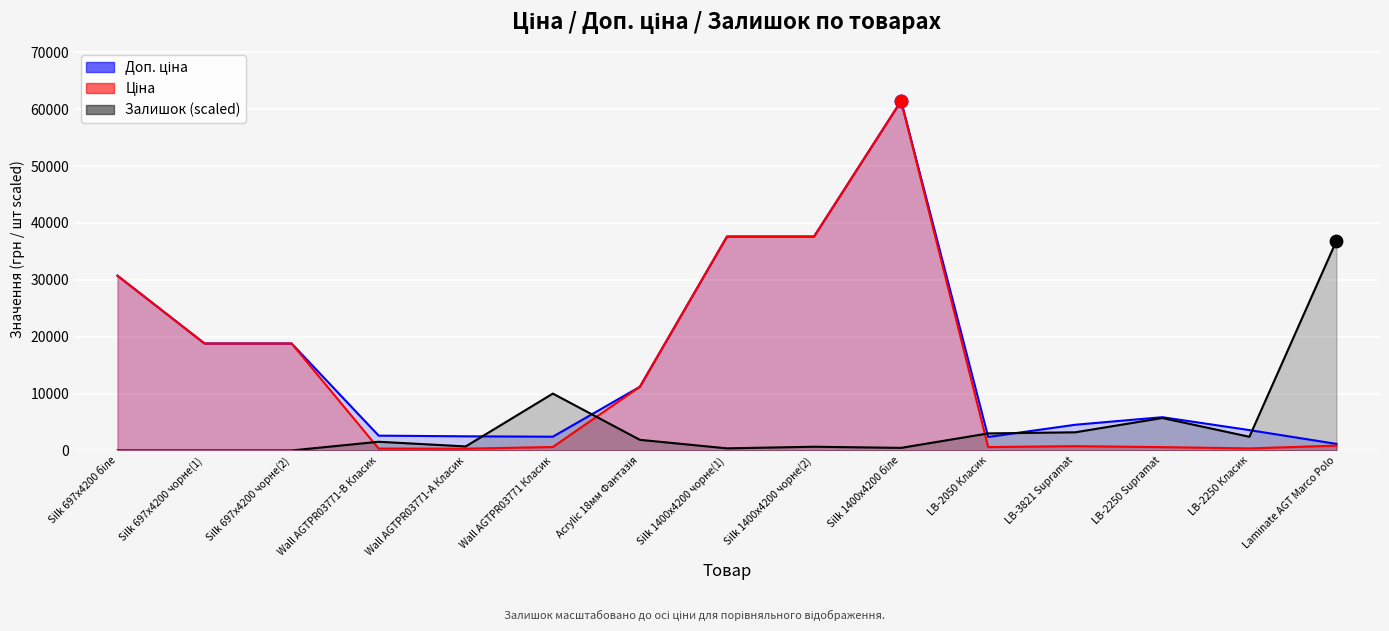

Which series has the widest spread of Y values?

Ціна